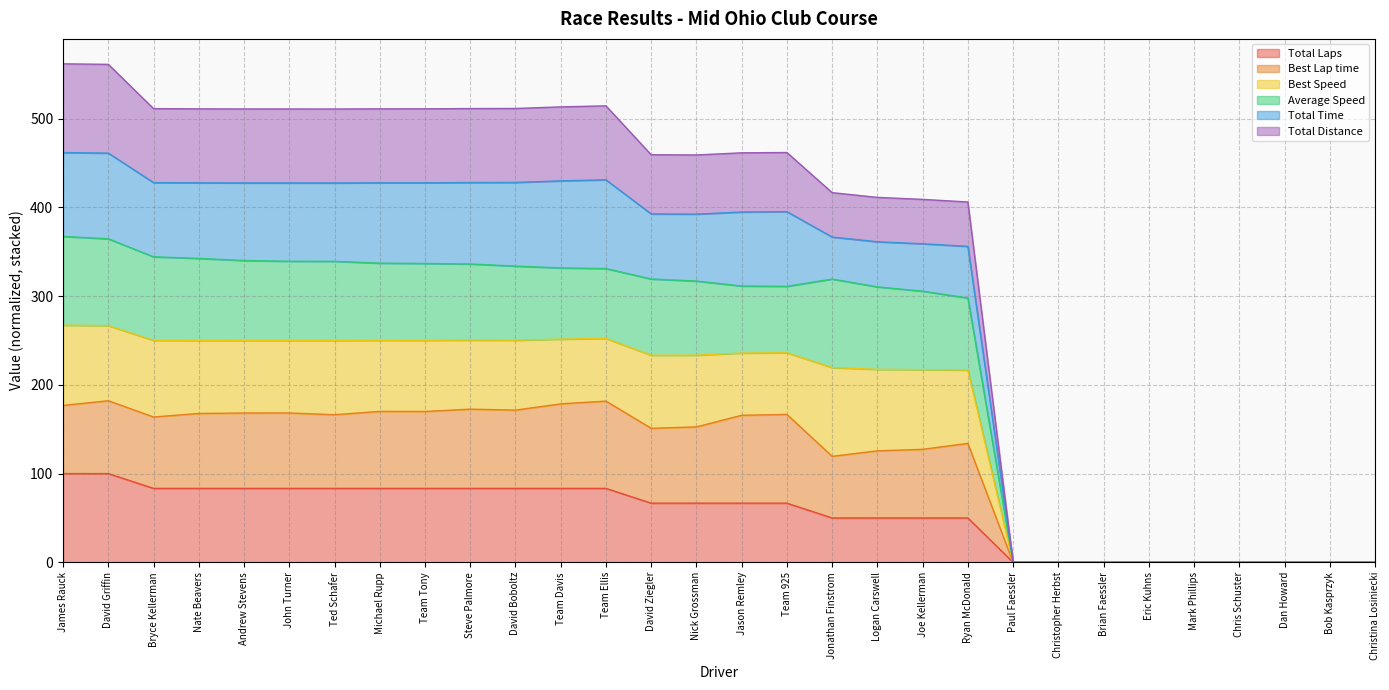

Does the chart have visible grid lines?

Yes